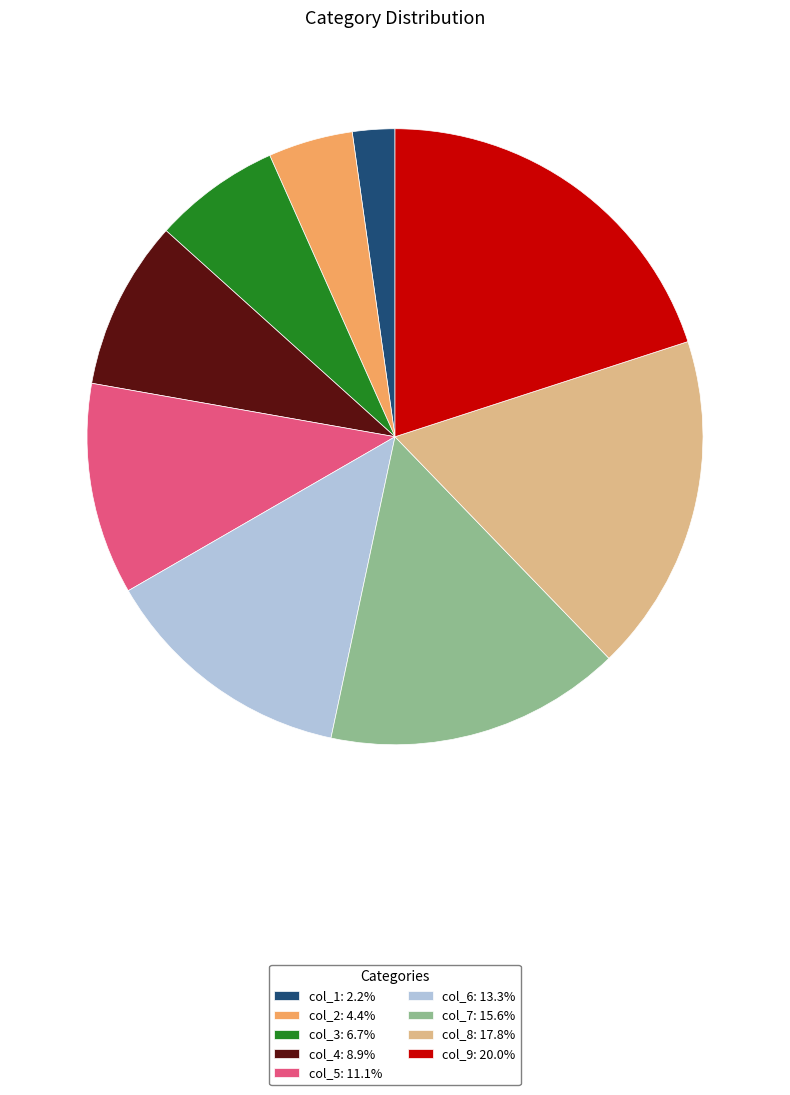

What is the ratio of the value at col_8: 17.8% to the value at col_6: 13.3%?

1.3